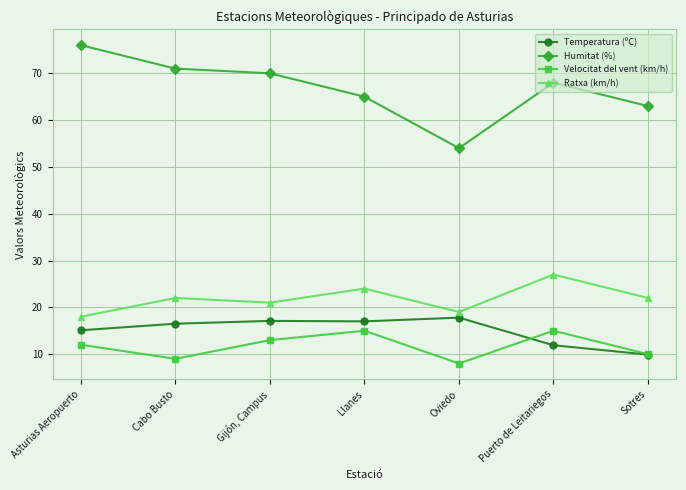

How many lines are shown in the chart?

4